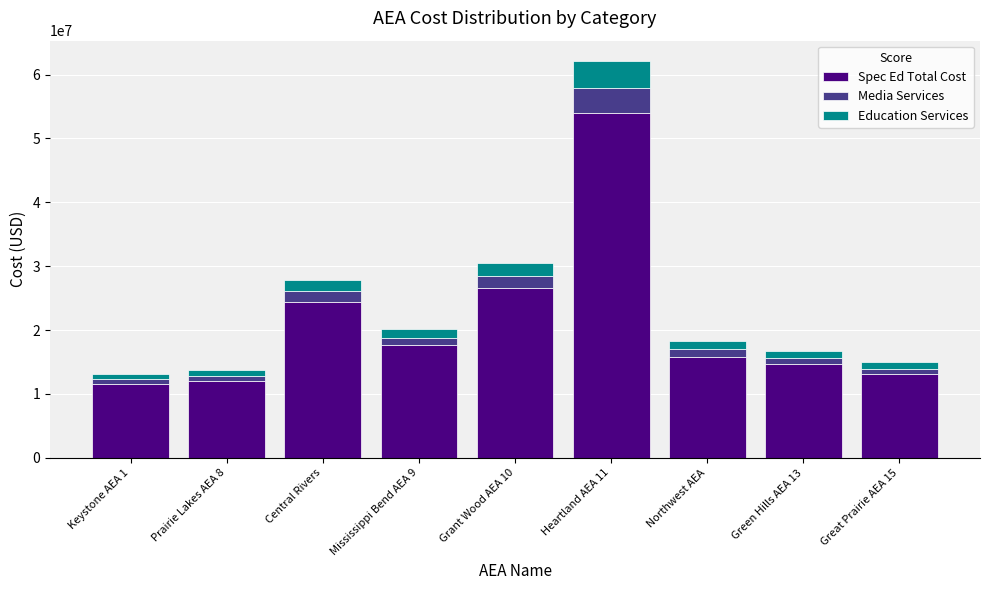

Reading right to left, list the values for the Spec Ed Total Cost series.

13081394	14687831	15847853	54036504	26589764	17600578	24401851	11993067	11491571